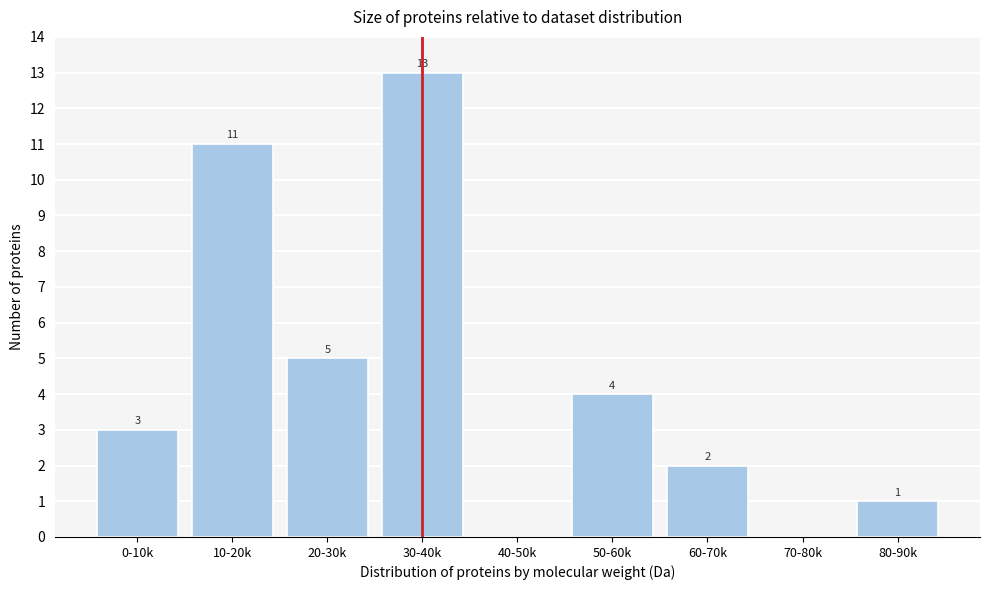

Reading left to right, list all the values displayed in this chart.

0-10k=3	10-20k=11	20-30k=5	30-40k=13	40-50k=0	50-60k=4	60-70k=2	70-80k=0	80-90k=1